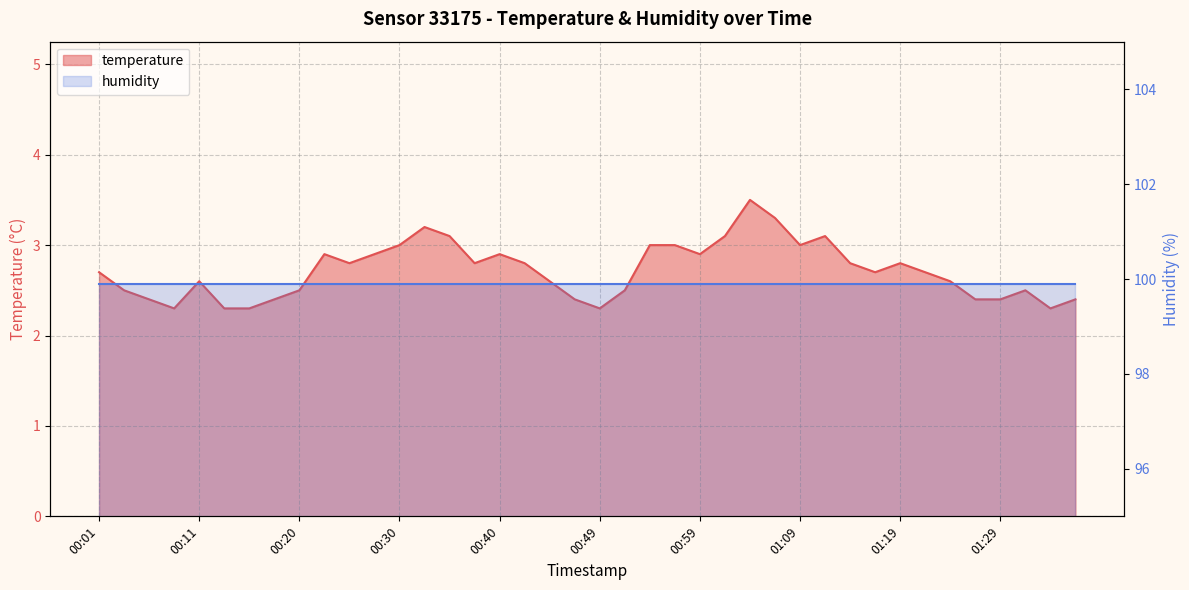

What is the label of the 20th point from the left?

00:47